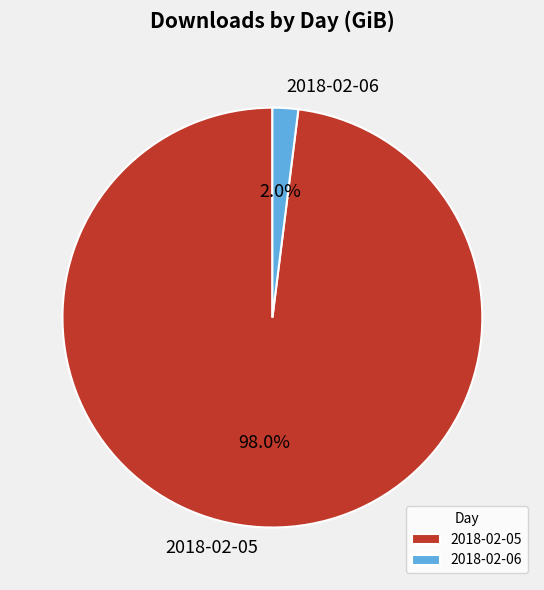

To the nearest percent, what portion does 2018-02-06 represent?

2%